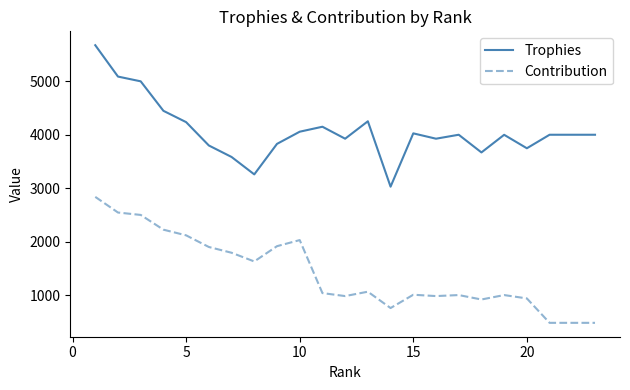

Which series has the largest range (max minus min)?

Trophies